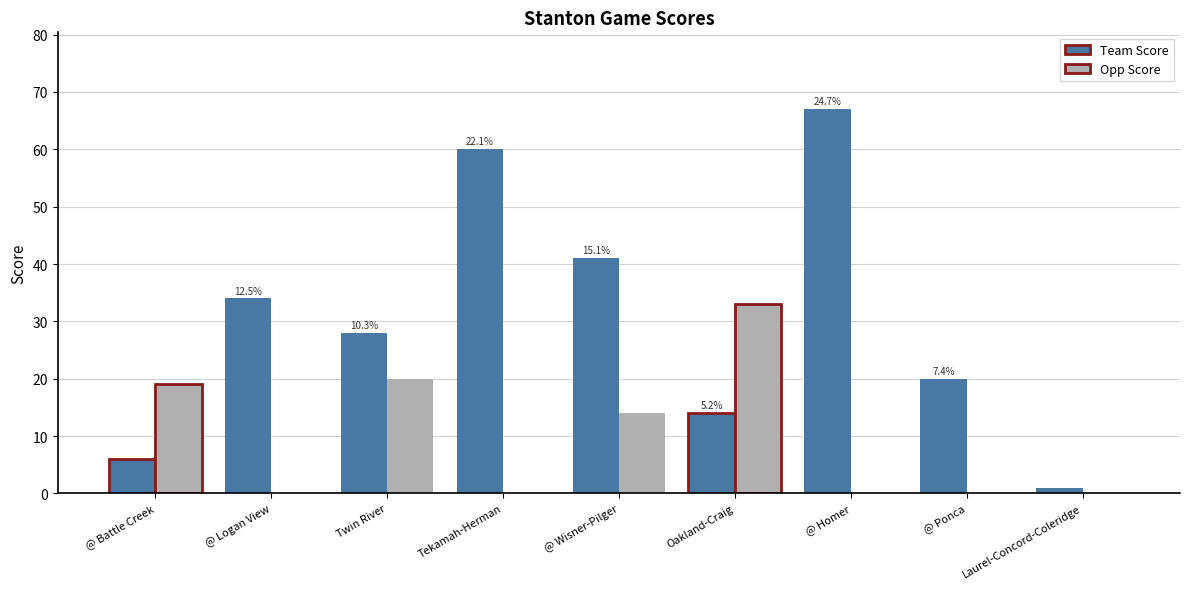

What is the sum of all Team Score values?

271